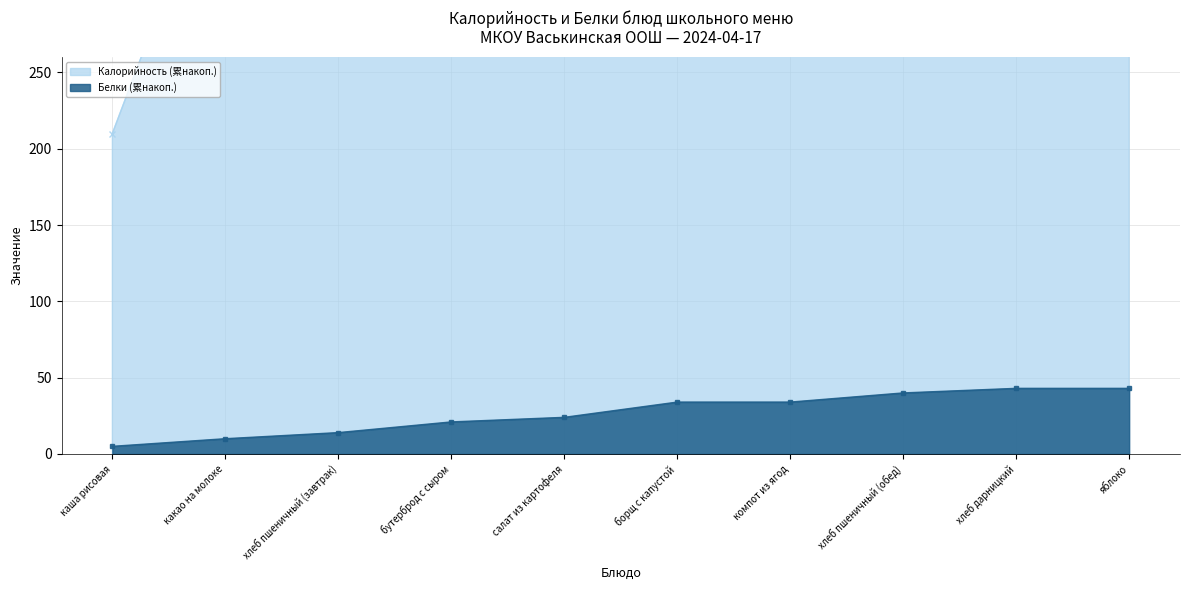

What is the difference between the Калорийность (累накоп.) values at компот из ягод and салат из картофеля?

239